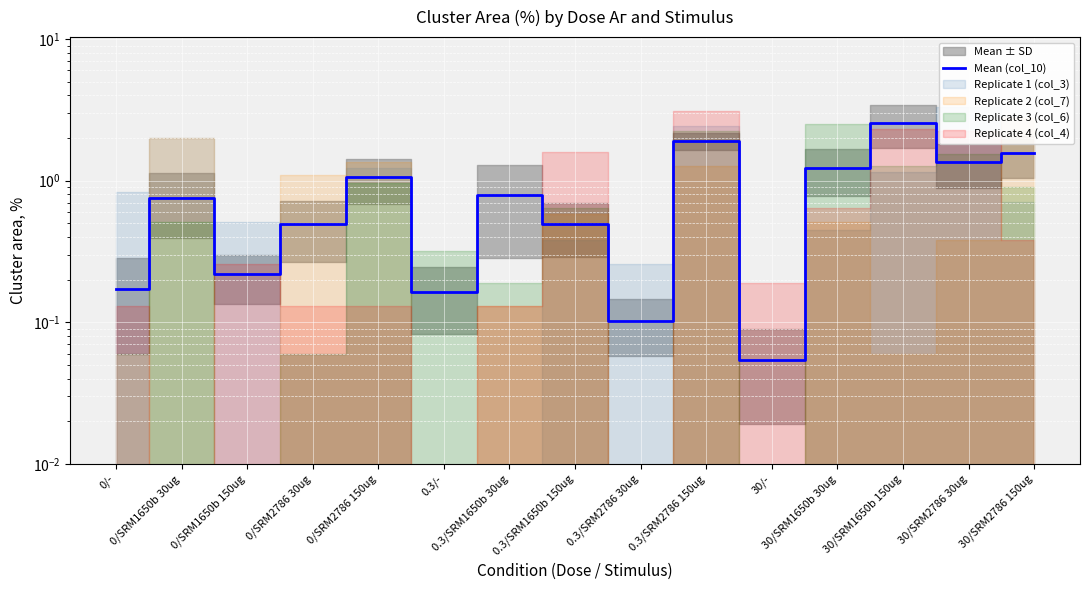

What is the difference between the maximum and minimum values?

2.5